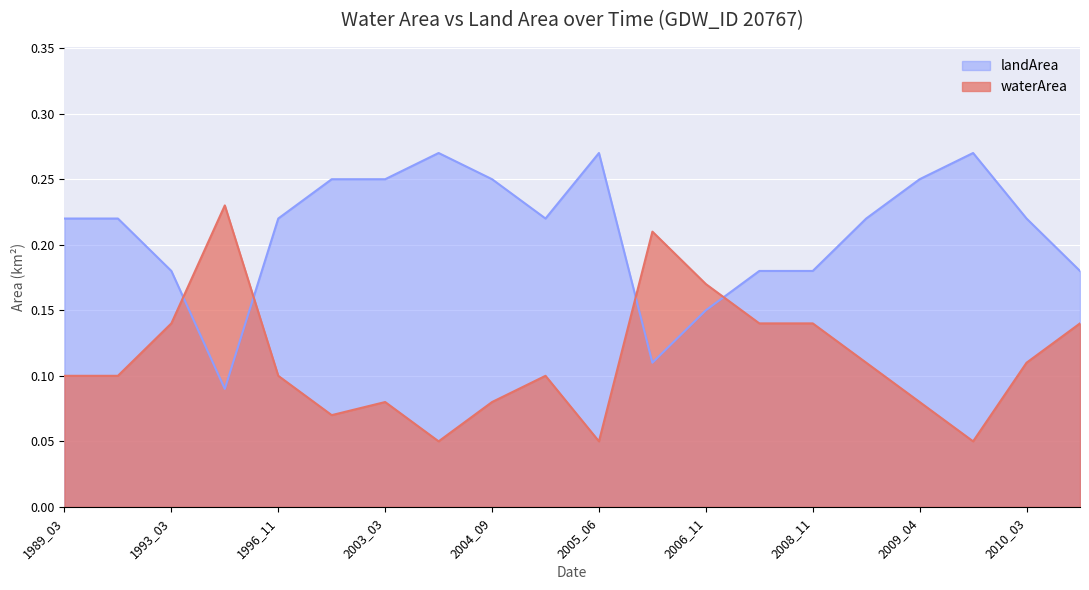

Reading right to left, list all the values displayed in this chart.

waterArea: 0.1	0.1	0.1	0.1	0.1	0.1	0.1	0.2	0.2	0.1	0.1	0.1	0.1	0.1	0.1	0.1	0.2	0.1	0.1	0.1
landArea: 0.2	0.2	0.3	0.2	0.2	0.2	0.2	0.1	0.1	0.3	0.2	0.2	0.3	0.2	0.2	0.2	0.1	0.2	0.2	0.2